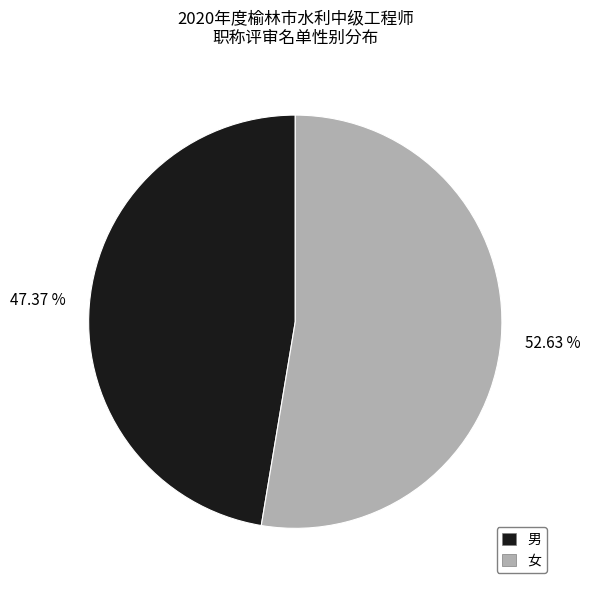

Do 女 and 男 together represent more than half of the pie?

Yes